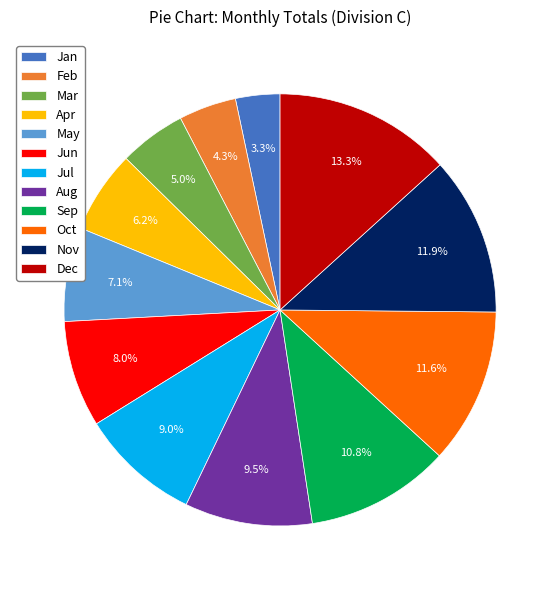

Count the number of slices in the pie.

12